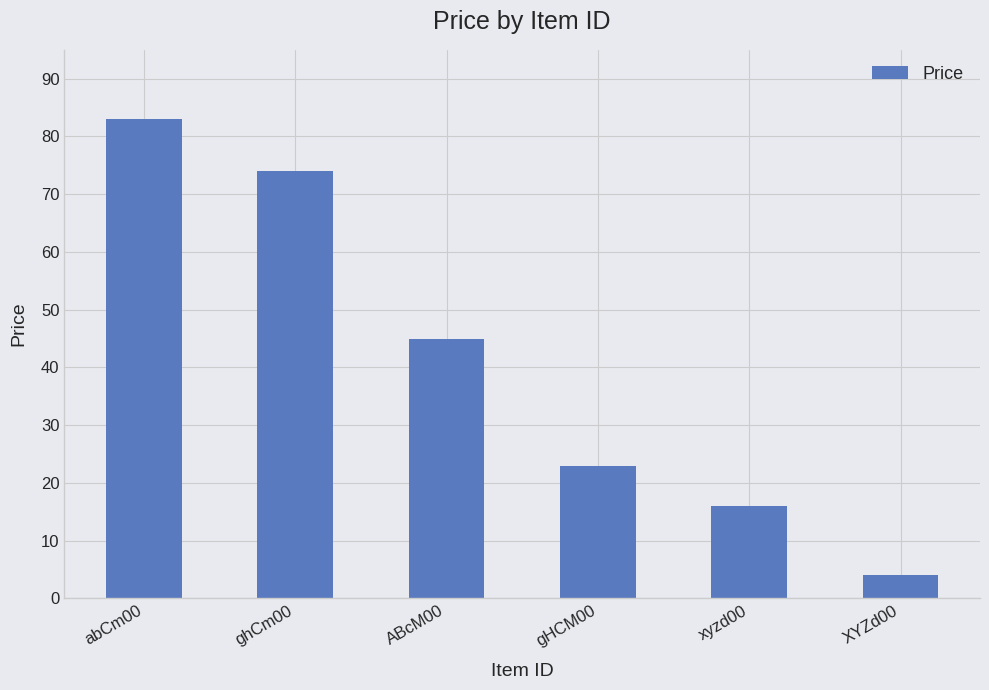

How many categories are shown in the chart?

6